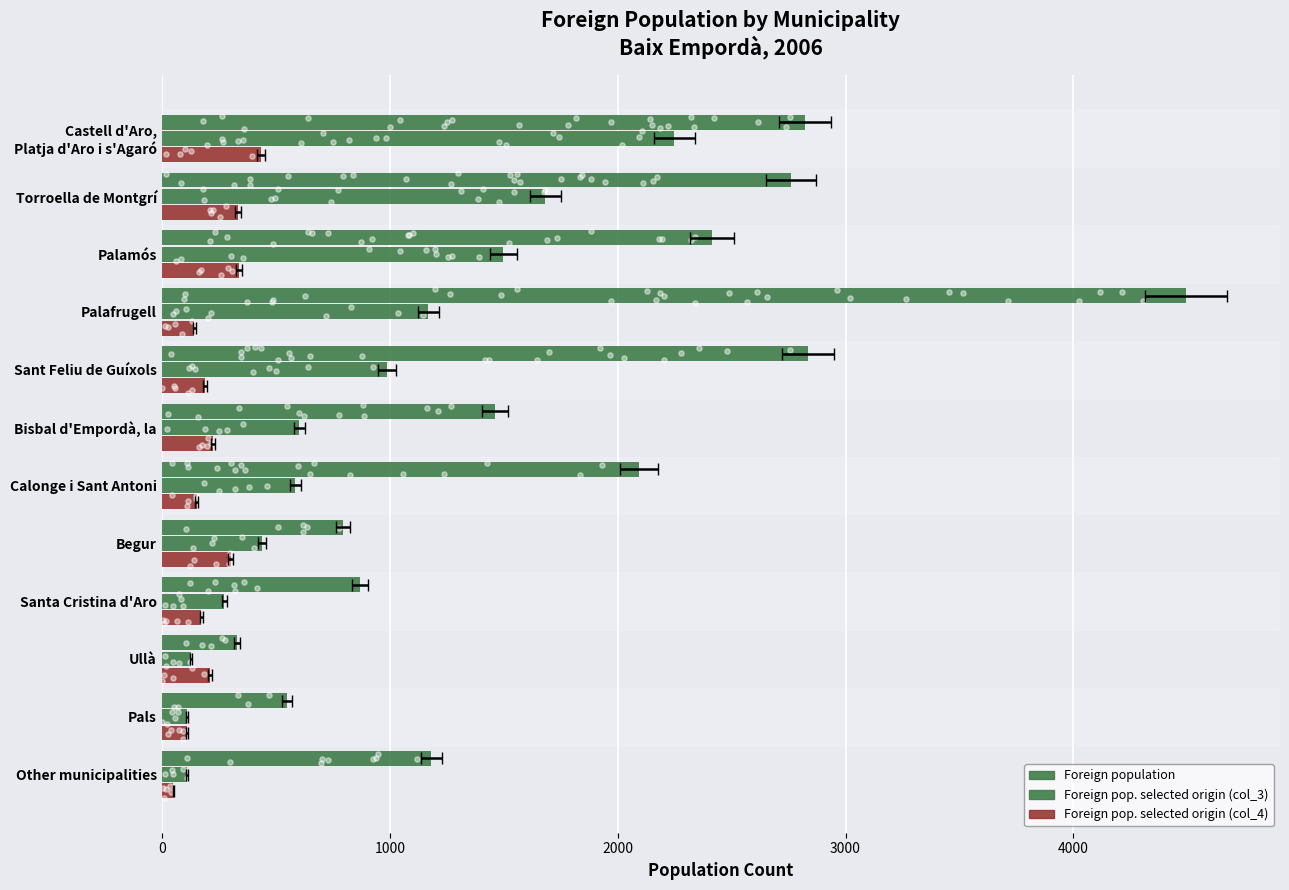

Which series has the largest total across all categories?

Foreign population